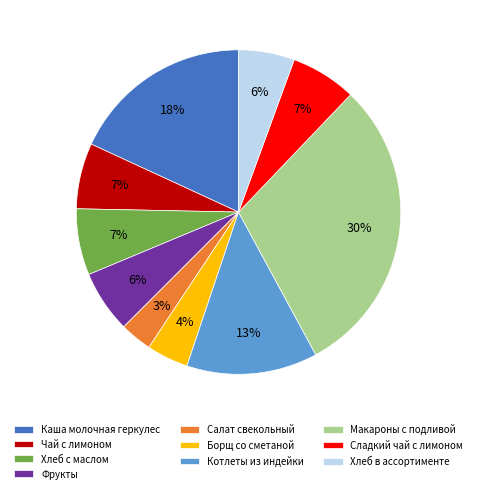

Do Хлеб в ассортименте and Чай с лимоном together represent more than half of the pie?

No